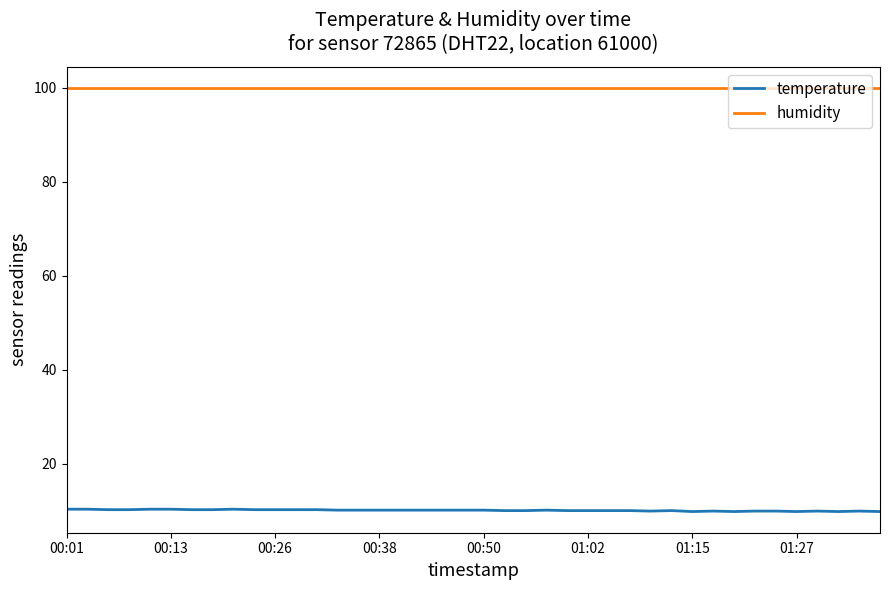

Which series has the largest total across all categories?

humidity